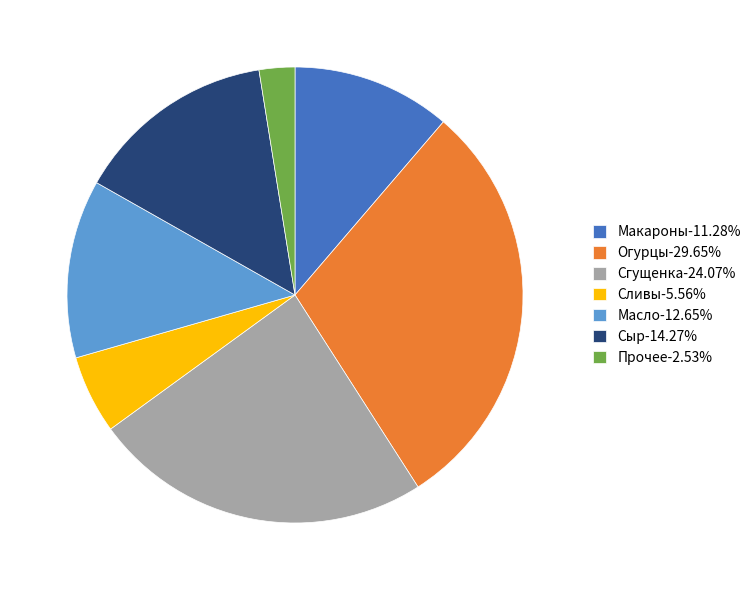

Count the number of slices in the pie.

7